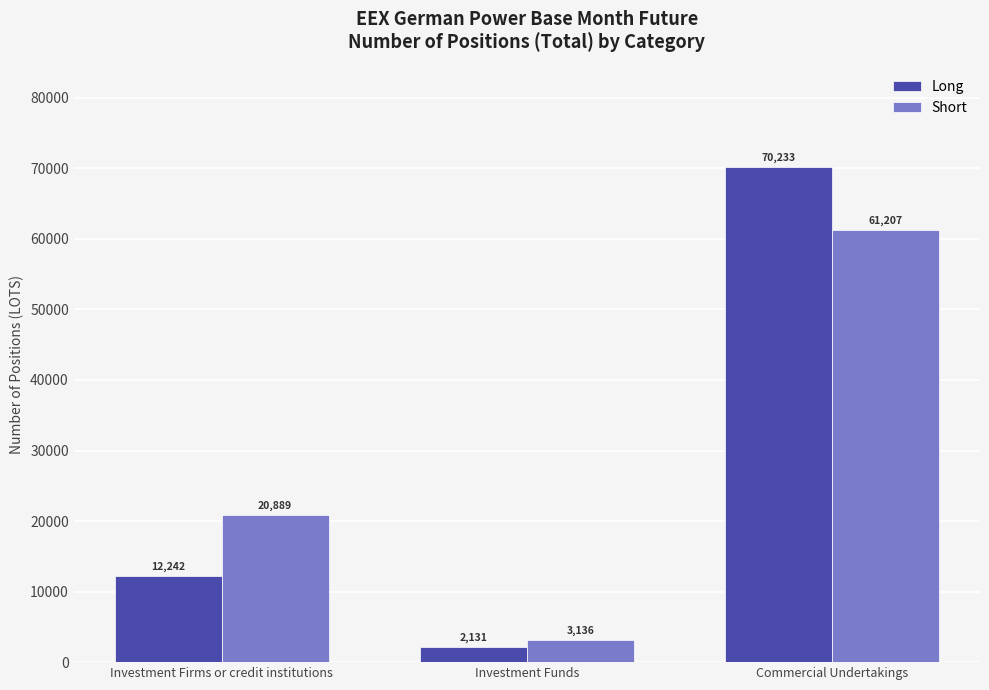

Are the bars horizontal?

No